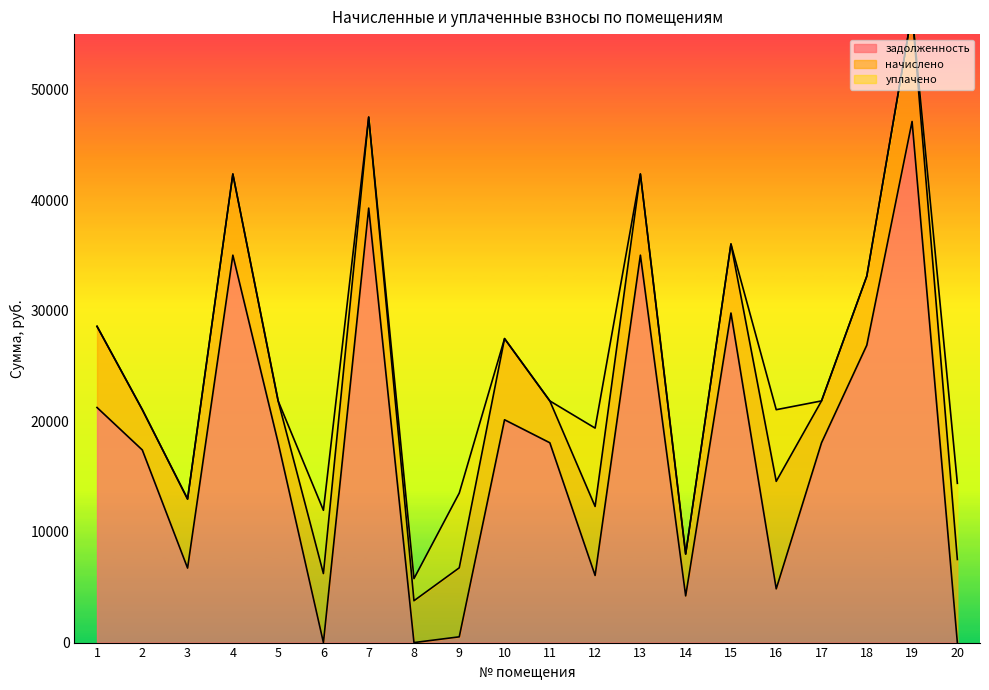

In задолженность, how many points are higher than both neighbors (excluding endpoints)?

6